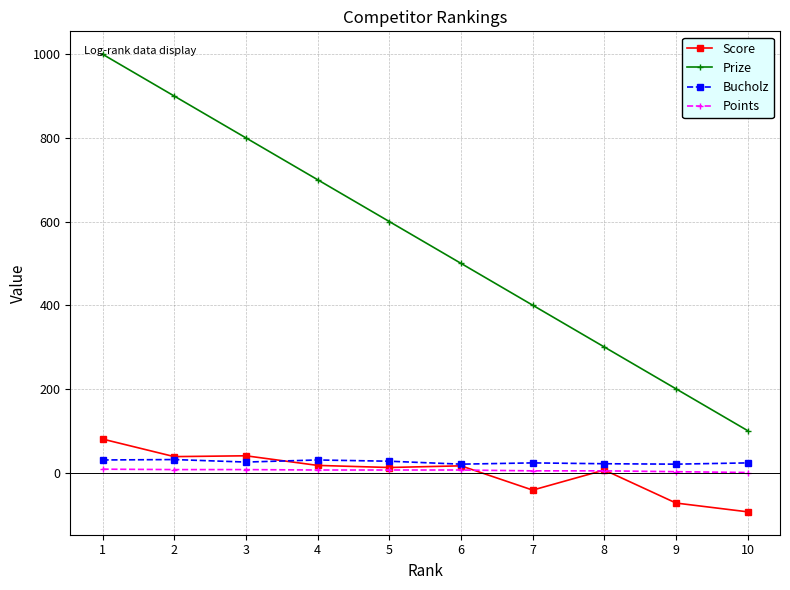

True or false: Score has a value of -42 at 7.

True